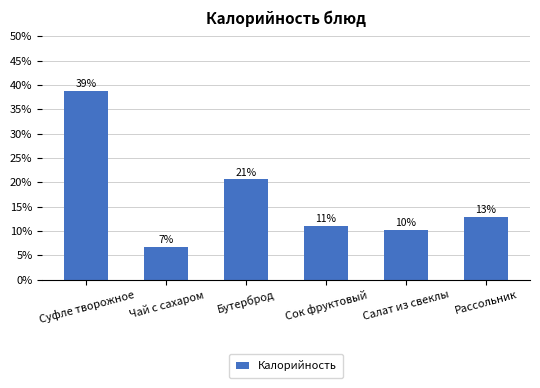

How many bars are there in total?

6